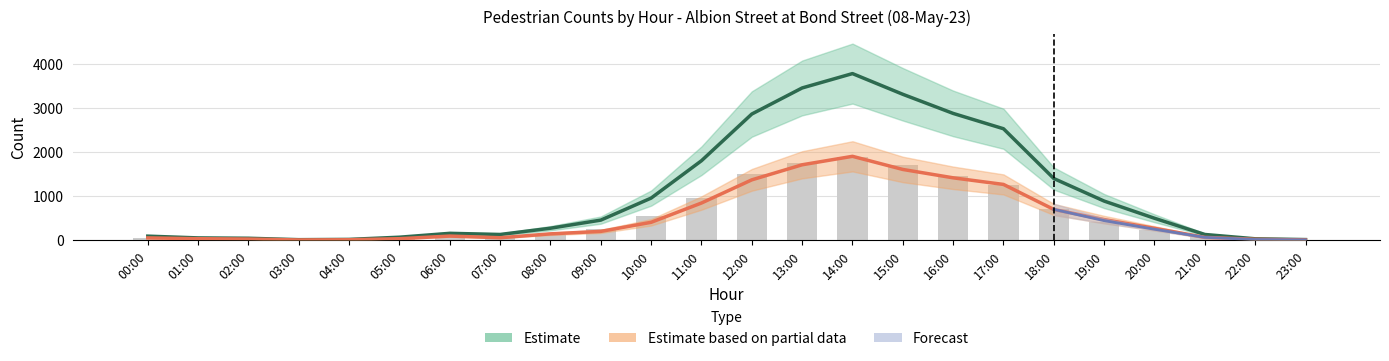

At which category does the chart reach its minimum across all series?

03:00